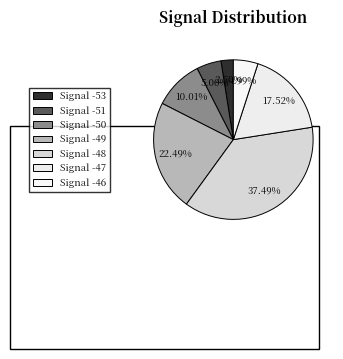

True or false: -48 accounts for 9% of the total.

False